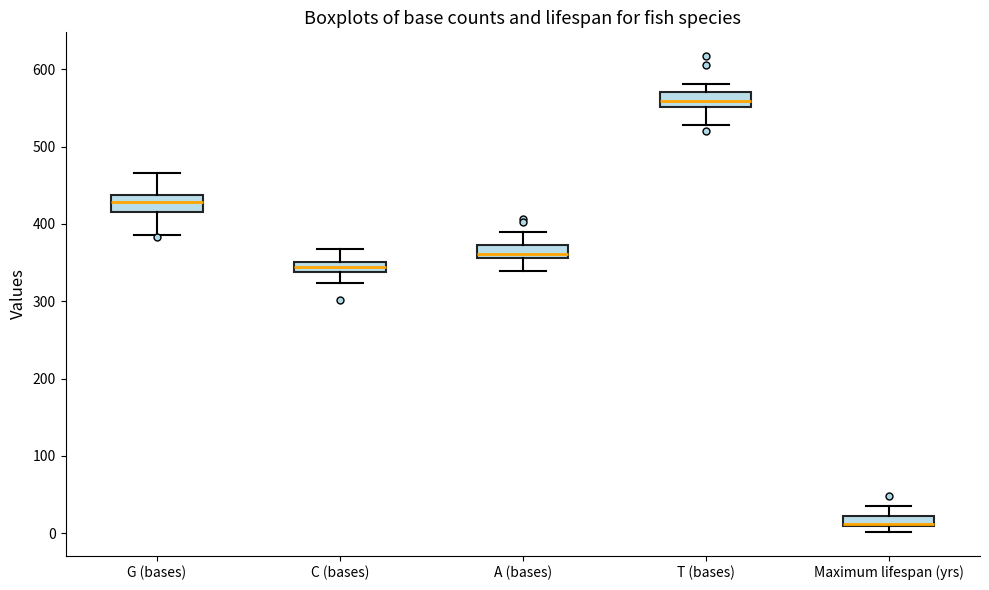

Where does the upper whisker of the box for C (bases) end on the y-axis? The values are not printed on the chart, so give them approximately, as read against the axis.

370